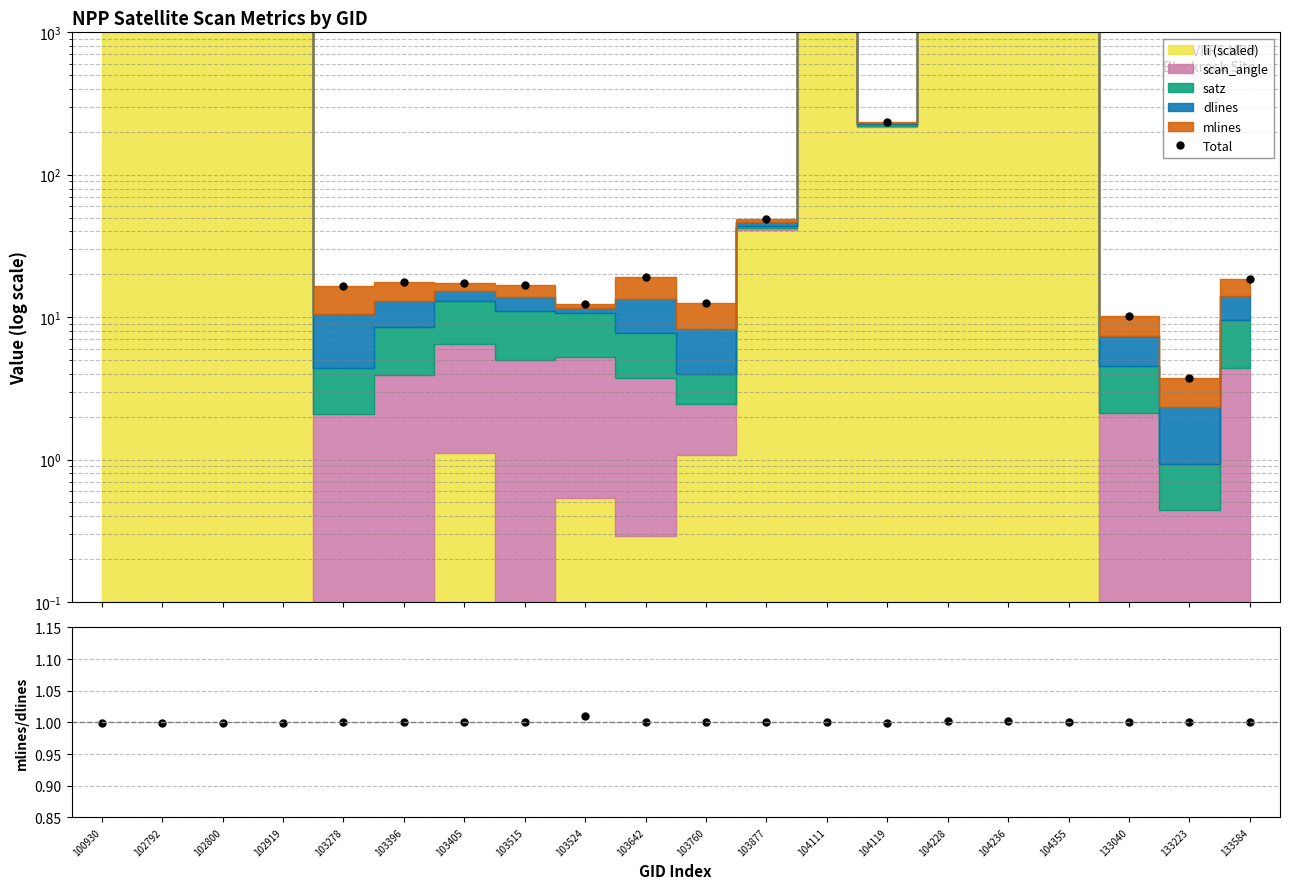

True or false: Total has more than 0 points higher than both neighbors.

True